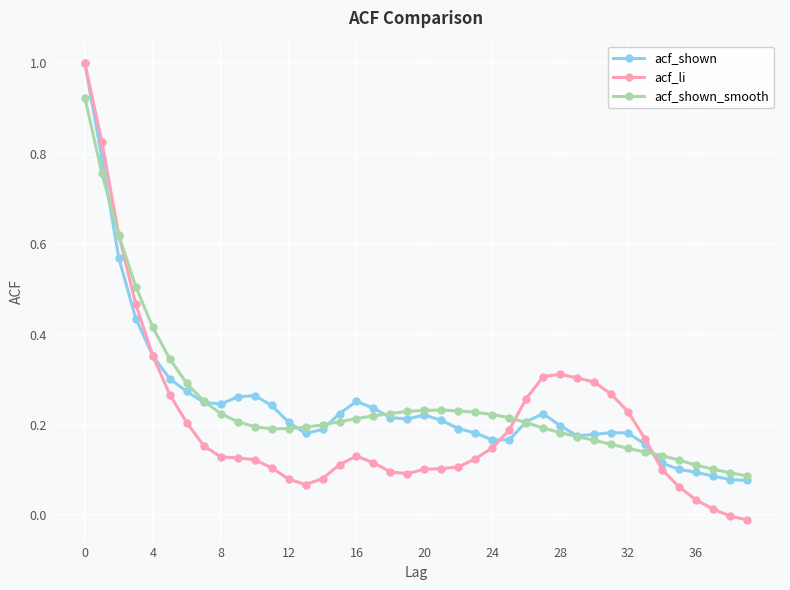

True or false: acf_shown_smooth and acf_shown intersect in this chart.

True